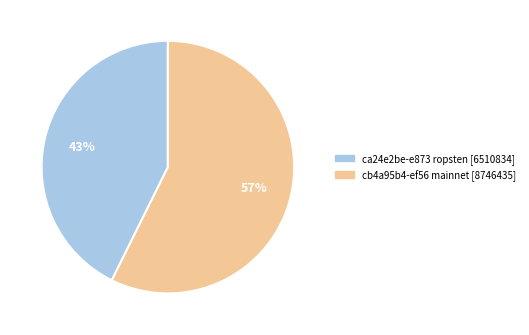

Is there a majority slice in this chart?

Yes